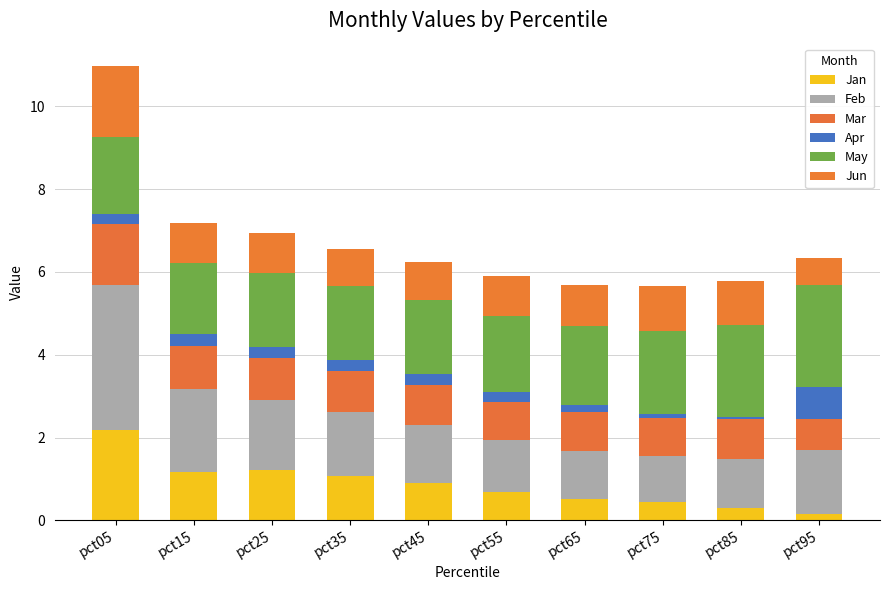

What is the total value across all series at pct65?

5.7